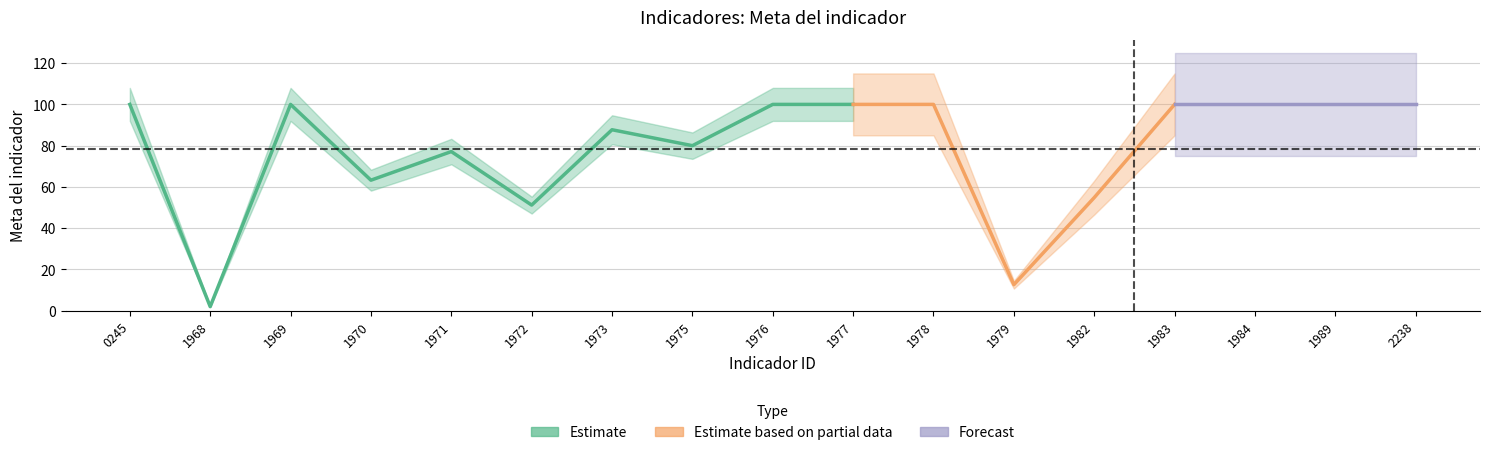

At which category does the data reach its first local peak?

1969